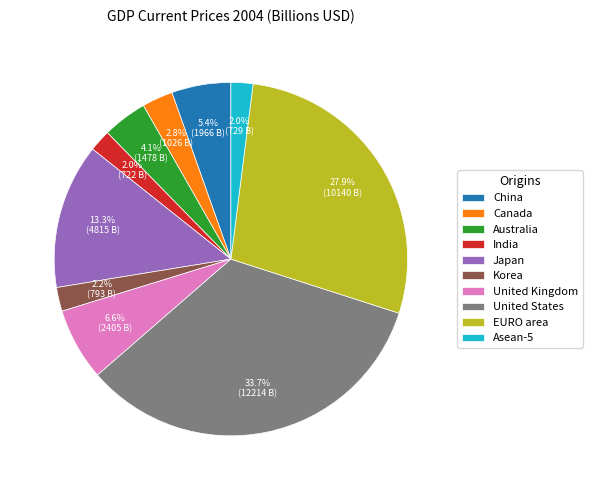

Is Asean-5 the majority of the pie?

No